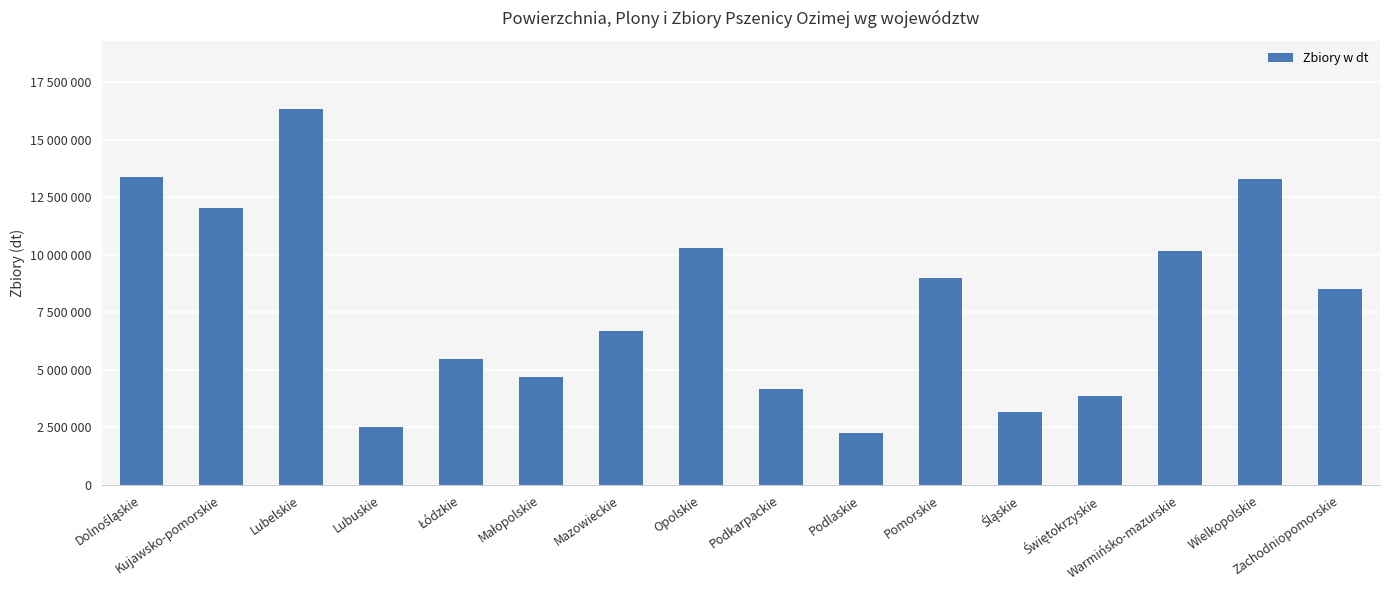

What is the label of the 1st bar from the left?

Dolnośląskie